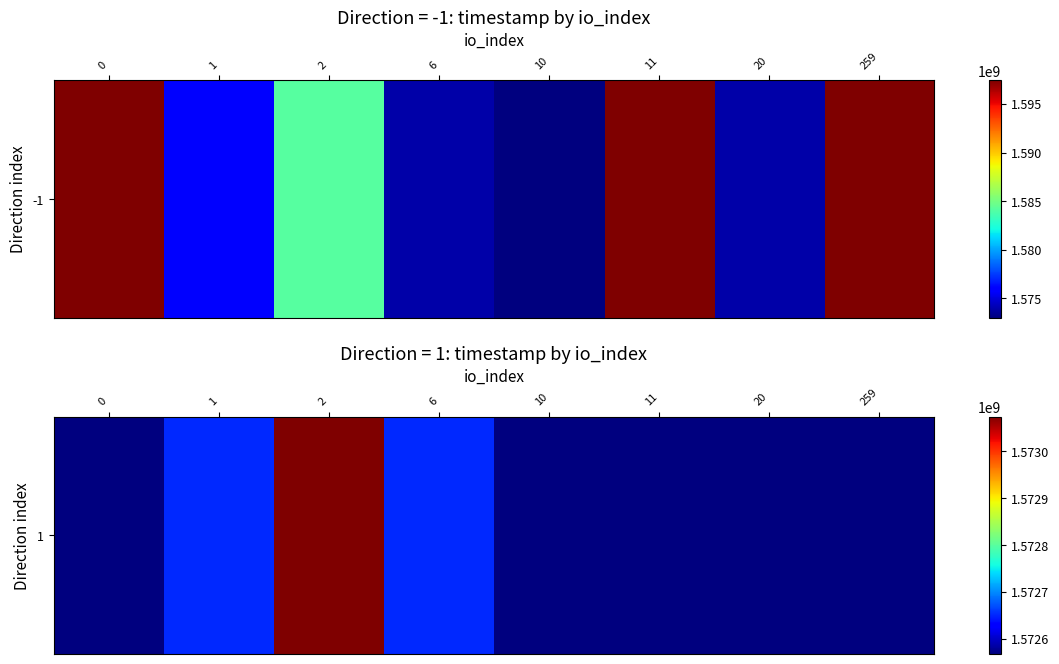

What is the difference between the second highest and minimum values?

84431